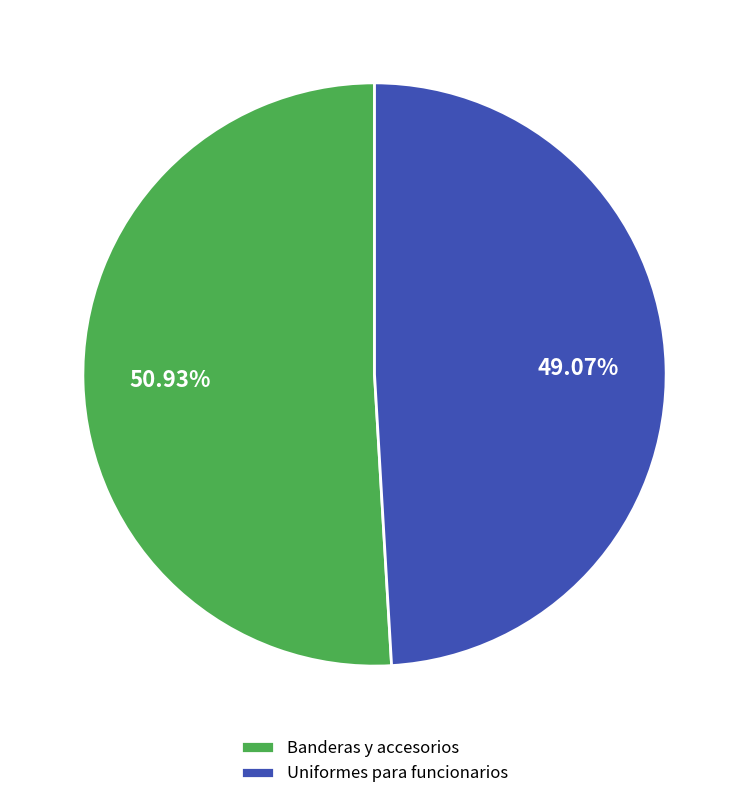

Which has a higher value, Uniformes para funcionarios or Banderas y accesorios?

Banderas y accesorios